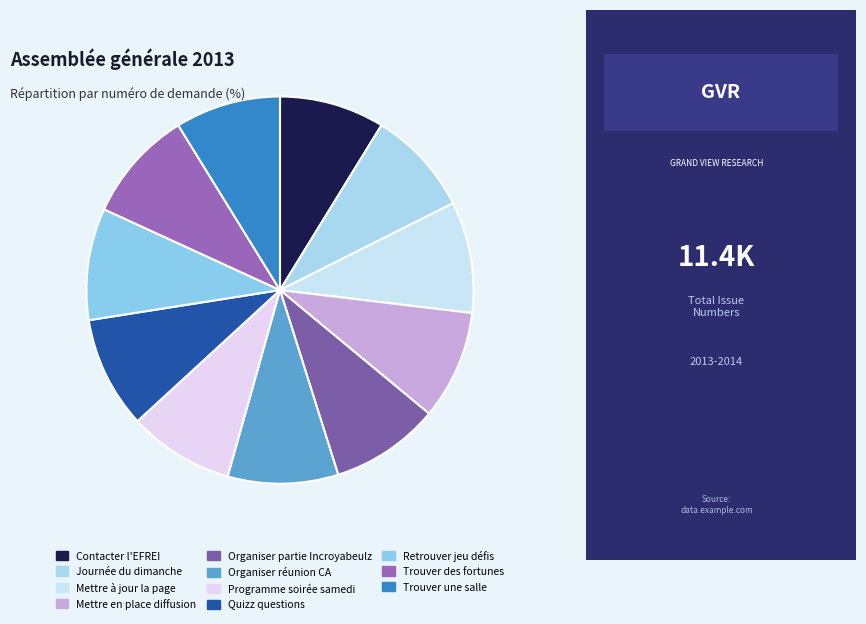

Does Contacter l'EFREI represent more than half of the total?

No